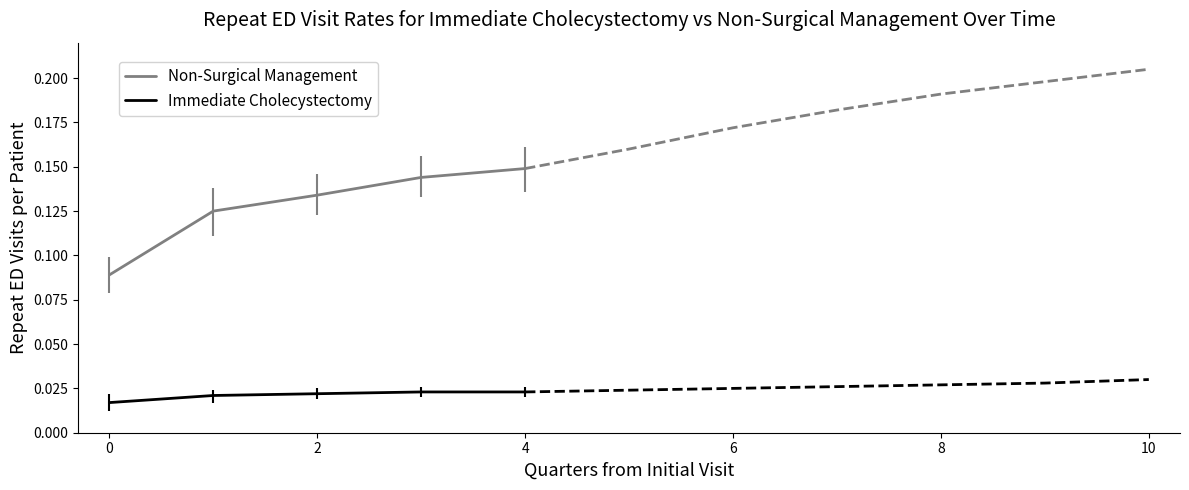

How many lines are shown in the chart?

2